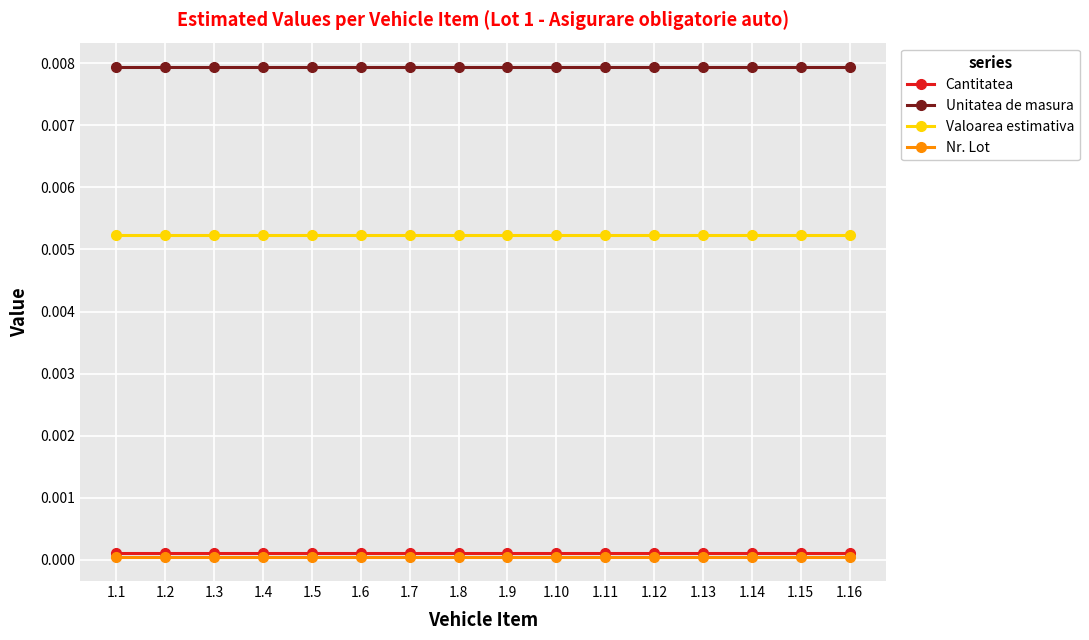

True or false: Cantitatea and Unitatea de masura cross at least once.

False